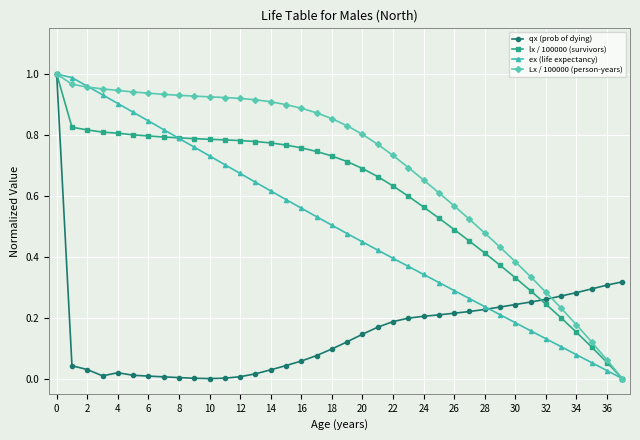

Which series has the largest total across all categories?

Lx / 100000 (person-years)